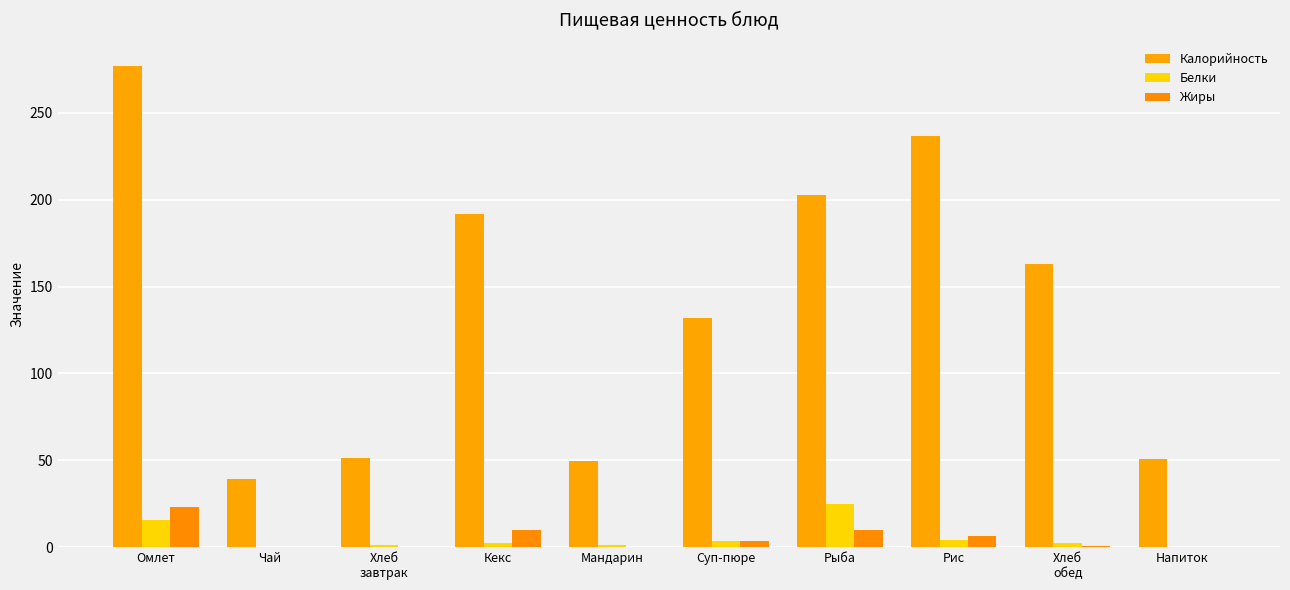

Is the value of Калорийность at Суп-пюре greater than the value of Жиры at Хлеб
обед?

Yes